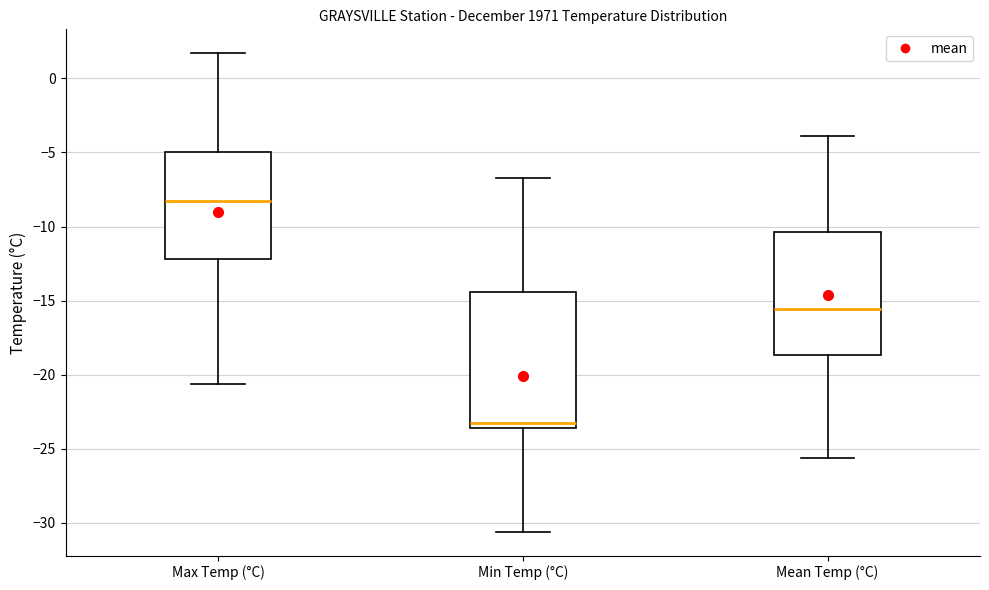

Reading left to right, read every box against the y-axis: the position of its median line, the range the box covers, and the ends of its whiskers. The values are not printed on the chart, so give them approximately, as read against the axis.

Max Temp (°C): median -8.5, box -12.0 to -5.0, whiskers -20.5 to 1.5
Min Temp (°C): median -23.5 (just above the box's lower edge), box -23.5 to -14.5, whiskers -30.5 to -6.5
Mean Temp (°C): median -15.5, box -18.5 to -10.5, whiskers -25.5 to -4.0